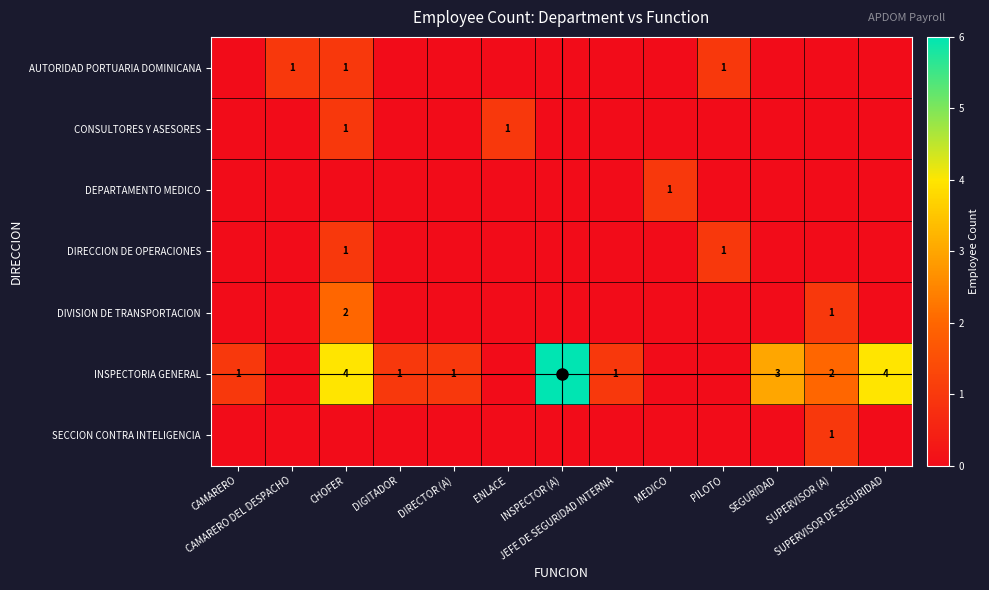

Is it true that INSPECTORIA GENERAL equals 2 at MEDICO?

False